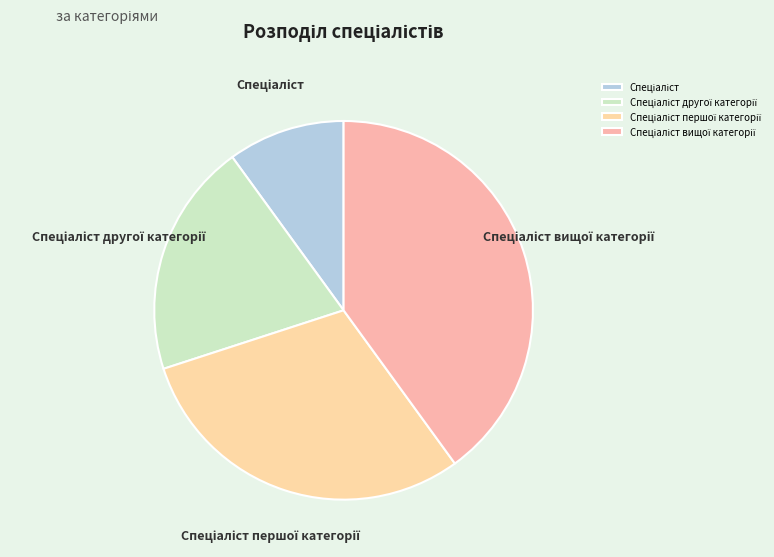

Is there any slice that represents more than half of the pie?

No